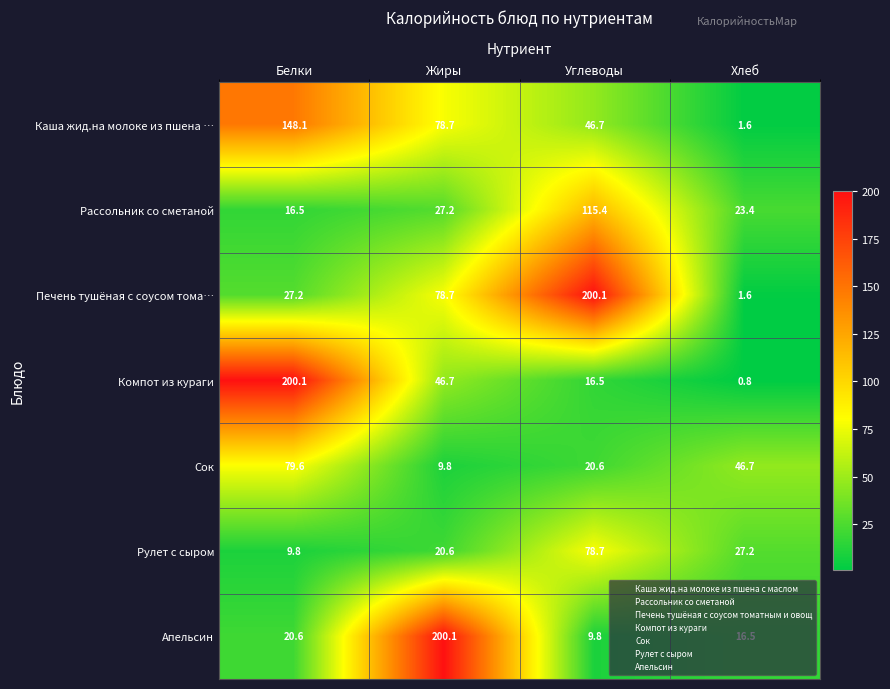

At which category is the sum across all series the highest?

Белки